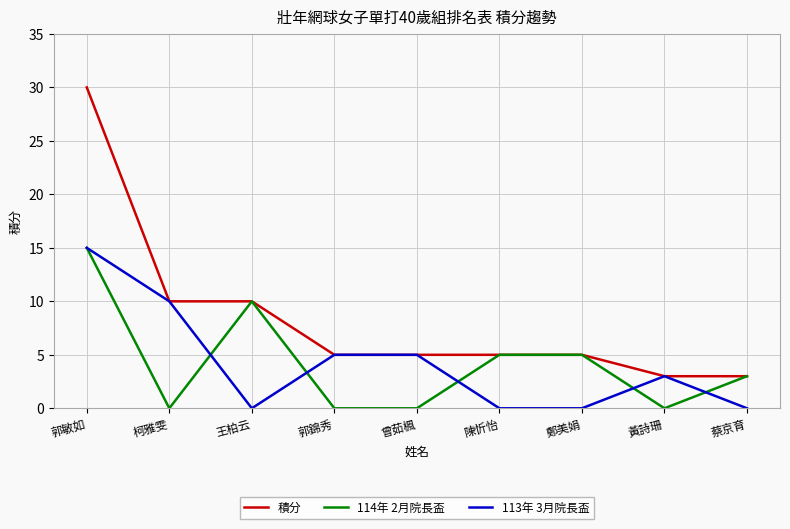

What position from the right is 黃詩珊?

2